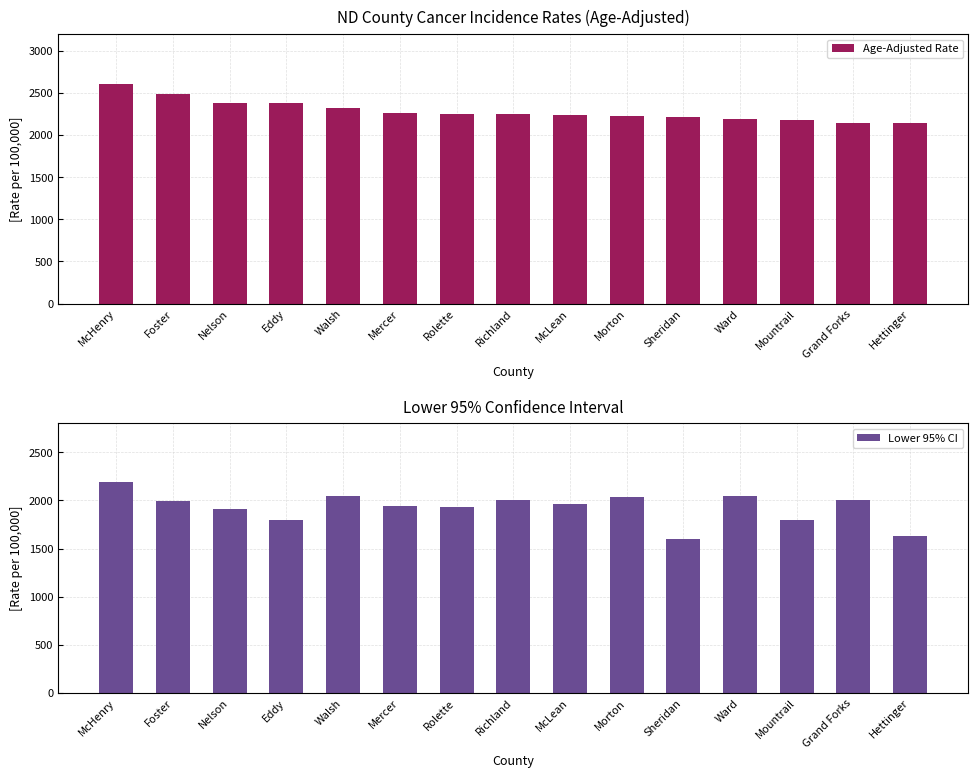

What is the difference between the Lower 95% CI values at McHenry and Walsh?

150.8